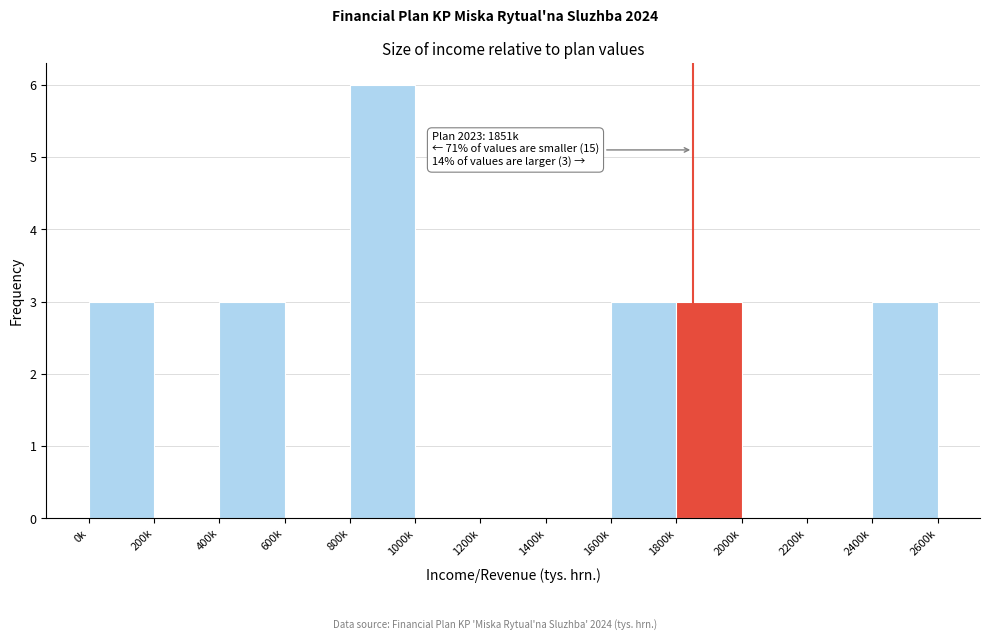

Reading left to right, extract all data points from this chart.

0k=3	200k=0	400k=3	600k=0	800k=6	1000k=0	1200k=0	1400k=0	1600k=3	1800k=3	2000k=0	2200k=0	2400k=3